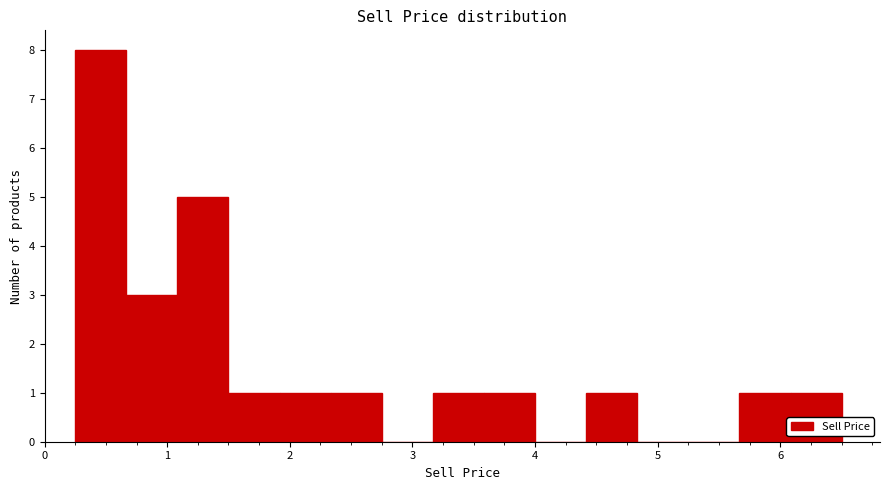

How tall is the bar that spans 0.7 to 1.1 on the x-axis? Neither the bar edges nor the heights are printed on the chart, so give them approximately, as read against the axes.

3